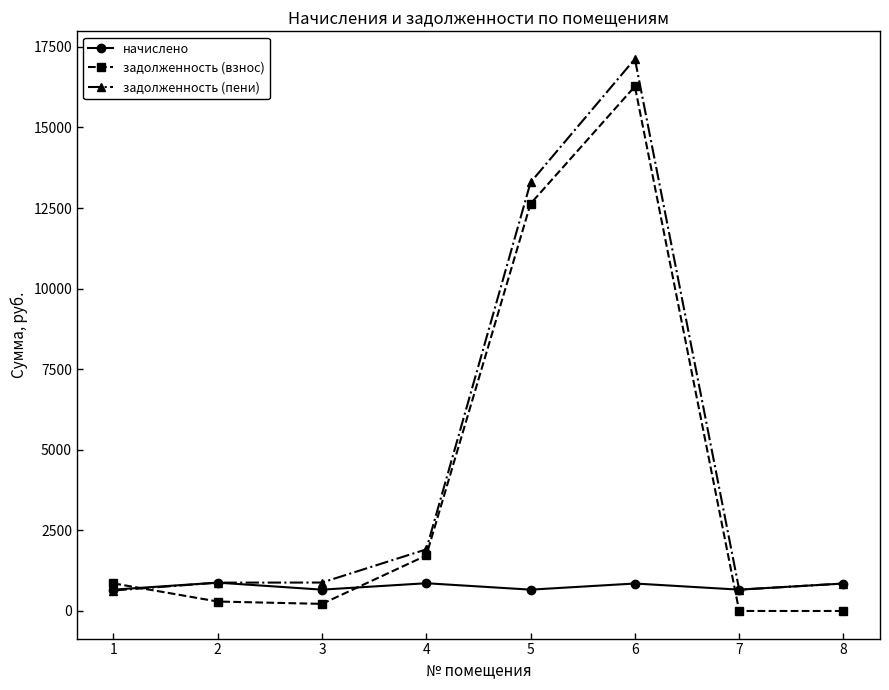

What is the minimum value for начислено?

661.7